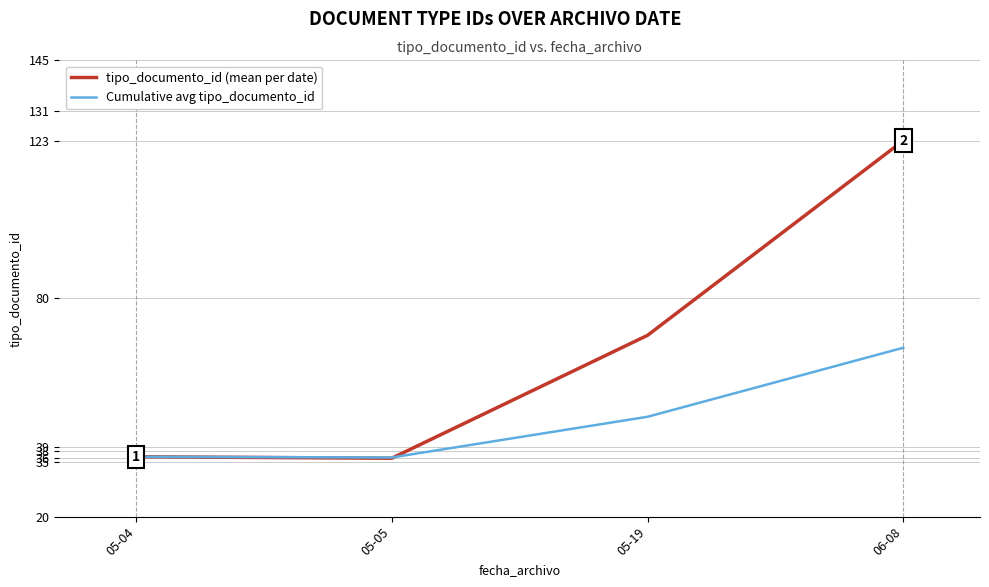

What position from the right is 05-05?

3